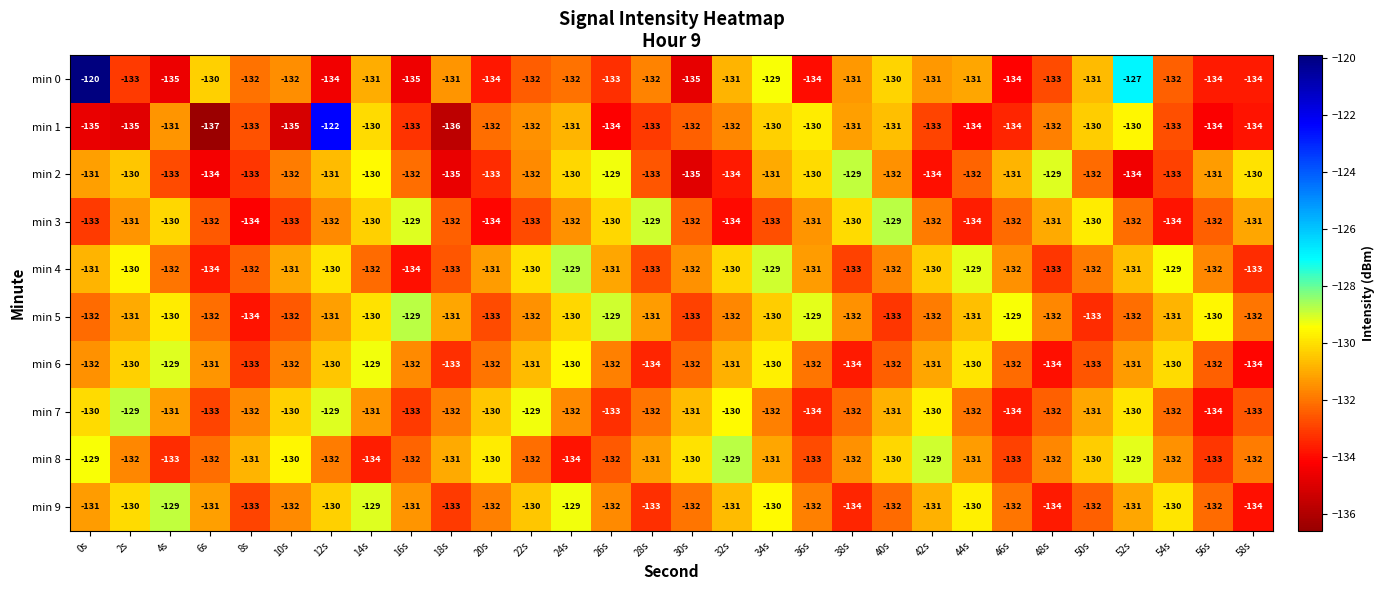

True or false: min 5 has a value of -207 at 40s.

False